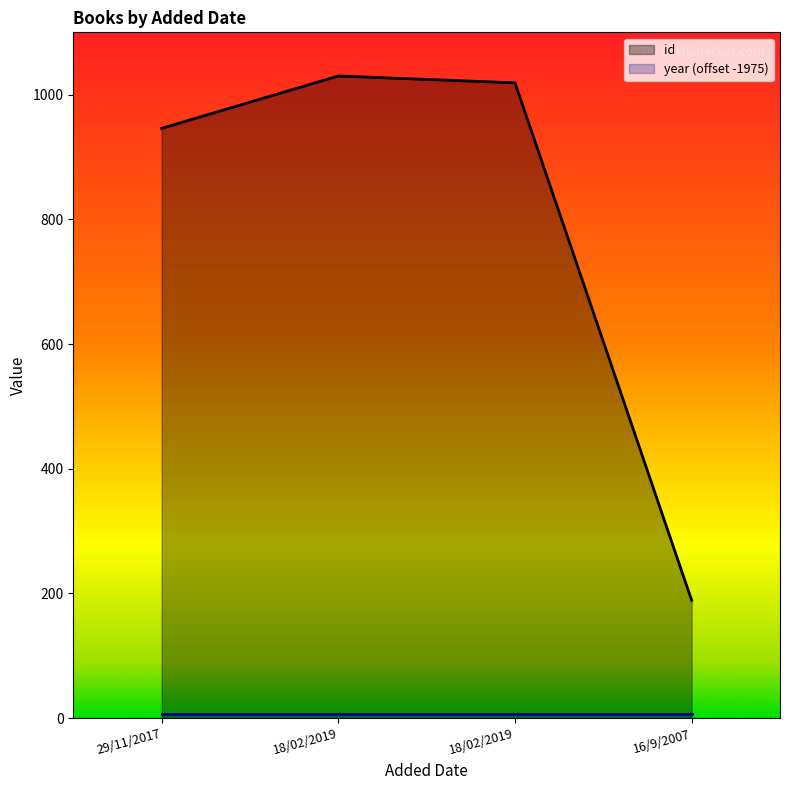

What is the label of the 3rd point from the right?

18/02/2019